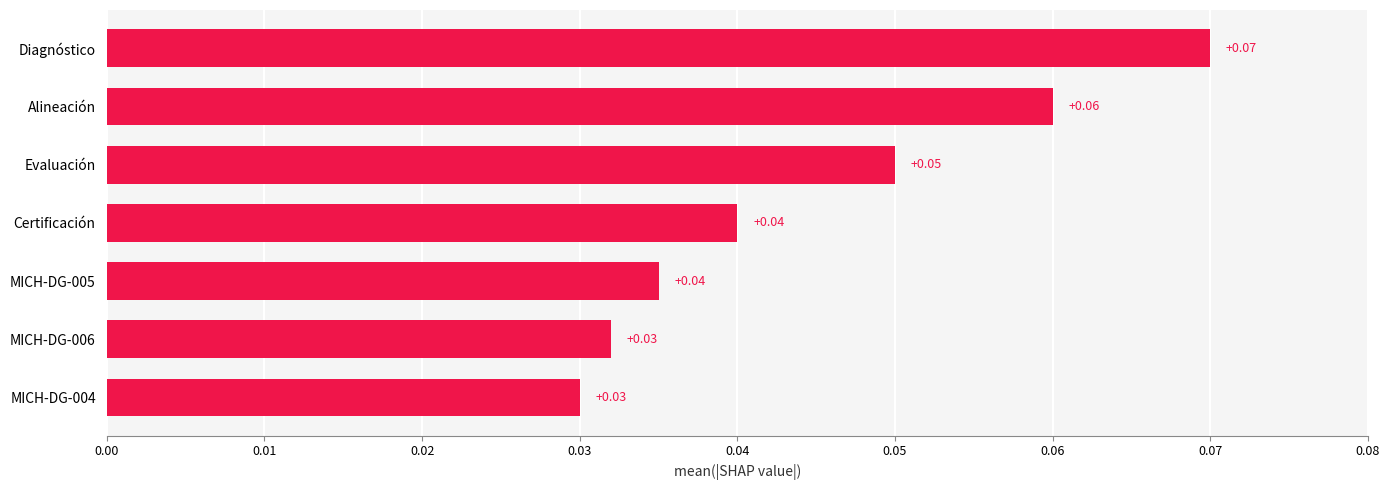

Which has a higher value, Evaluación or Alineación?

Alineación